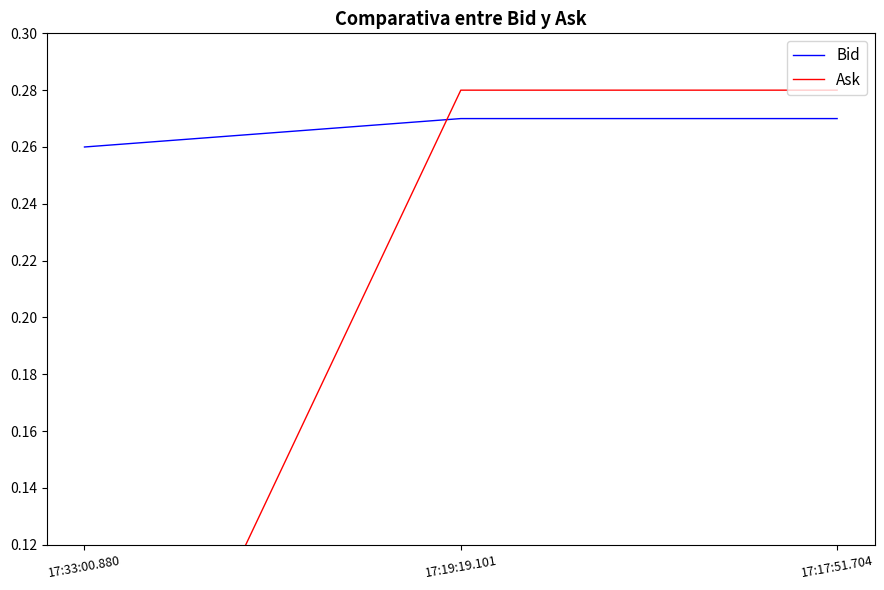

How many values in the Ask series exceed 0?

2